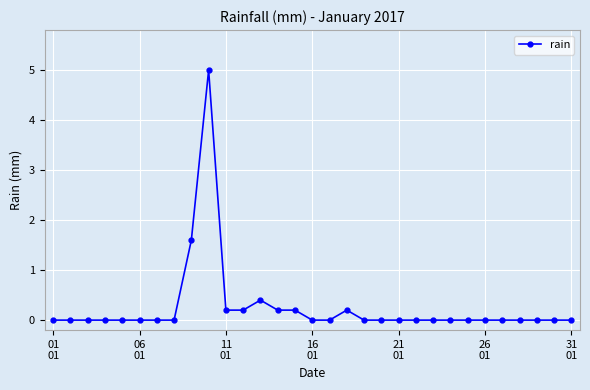

What is the greatest value displayed?

5.0